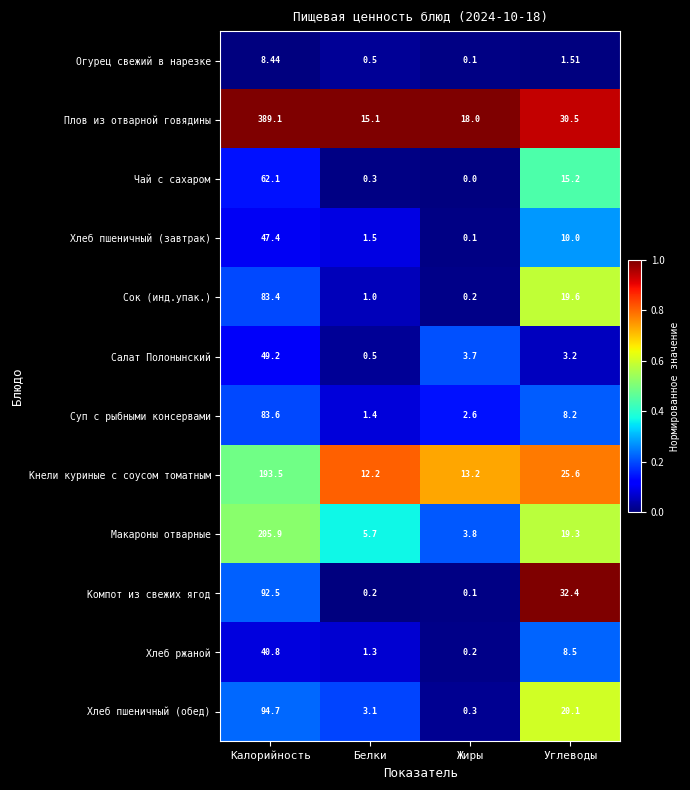

Which series has the widest spread of values?

Плов из отварной говядины